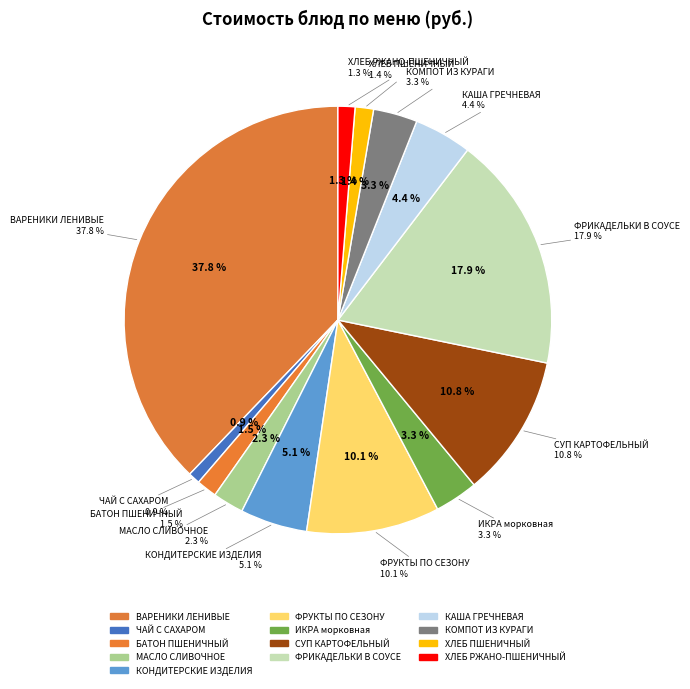

What percentage is the БАТОН ПШЕНИЧНЫЙ В/С slice, to the nearest percent?

2%